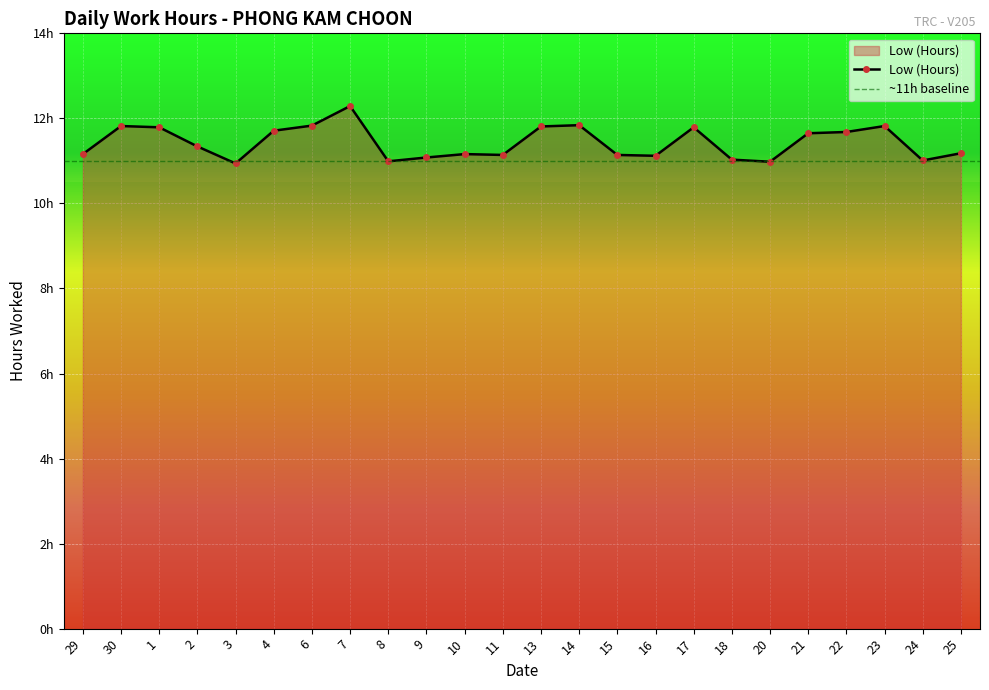

Which label corresponds to the smallest value in the chart?

3